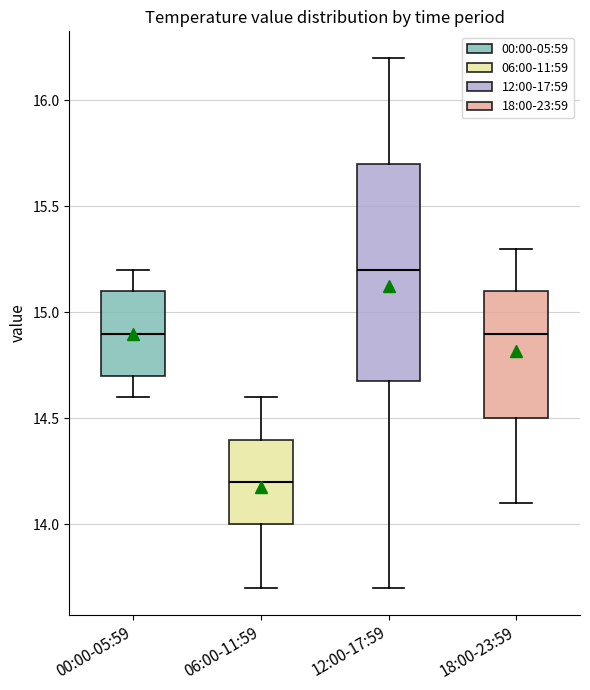

Where does the lower whisker of the box for 12:00-17:59 end on the y-axis? The values are not printed on the chart, so give them approximately, as read against the axis.

13.7